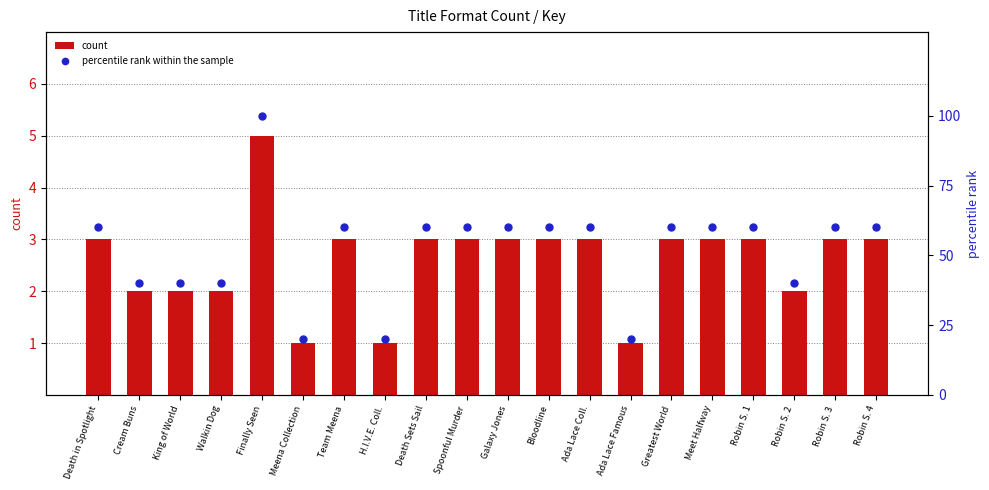

At which category is the sum across all series the highest?

Finally Seen